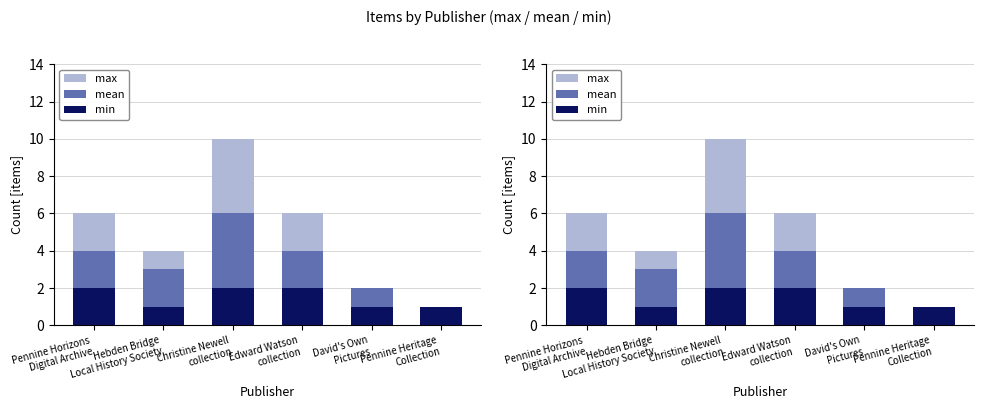

Which series has the largest range (max minus min)?

max